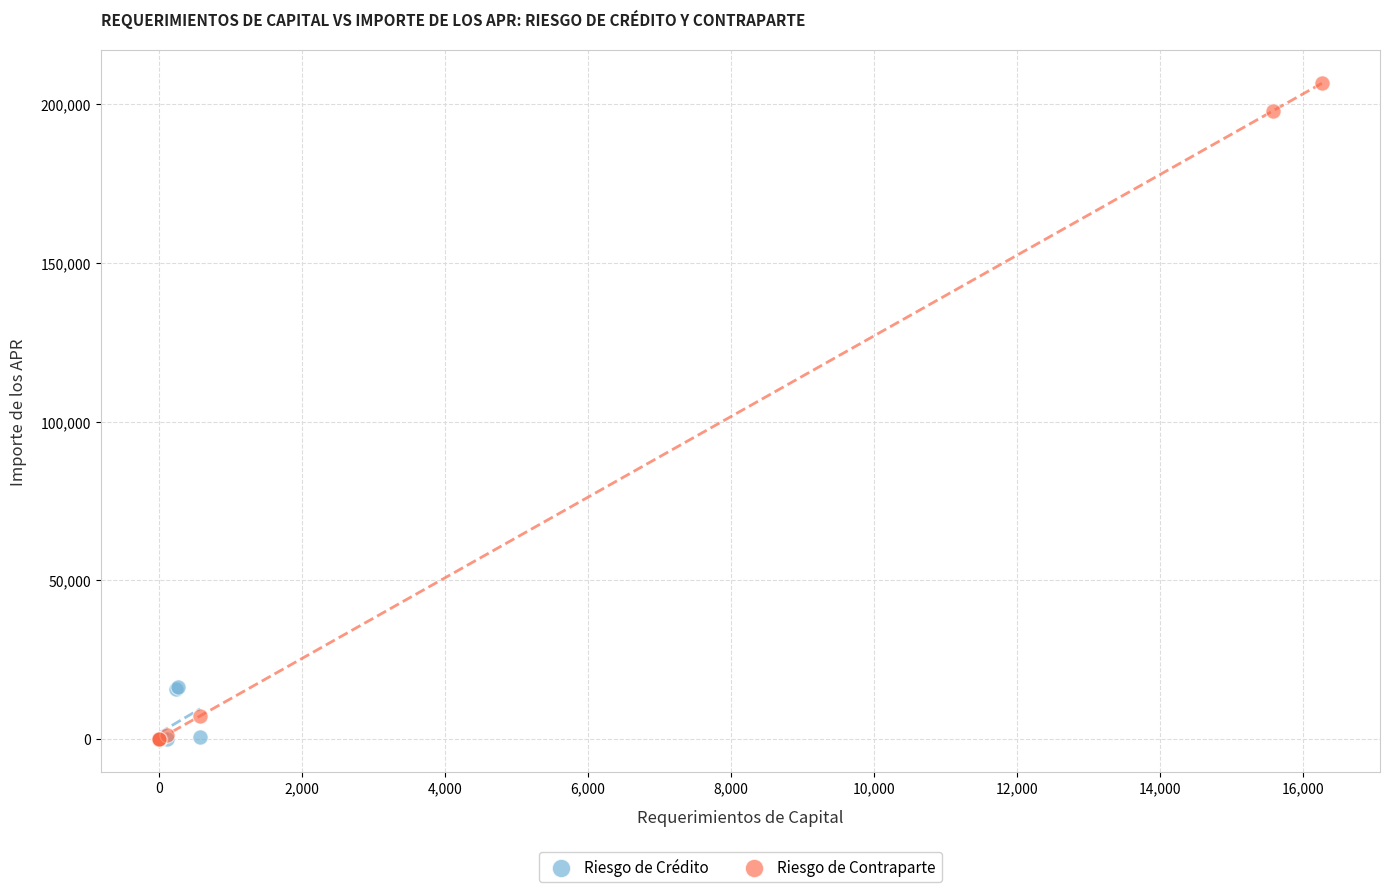

Which series has the largest Y range (max minus min)?

Riesgo de Contraparte